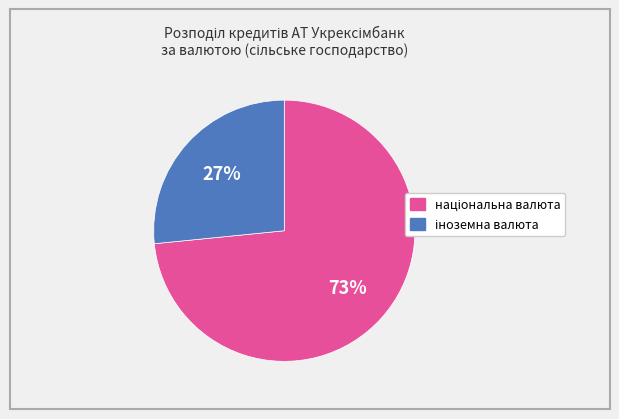

To the nearest percent, what is the average slice percentage?

50%